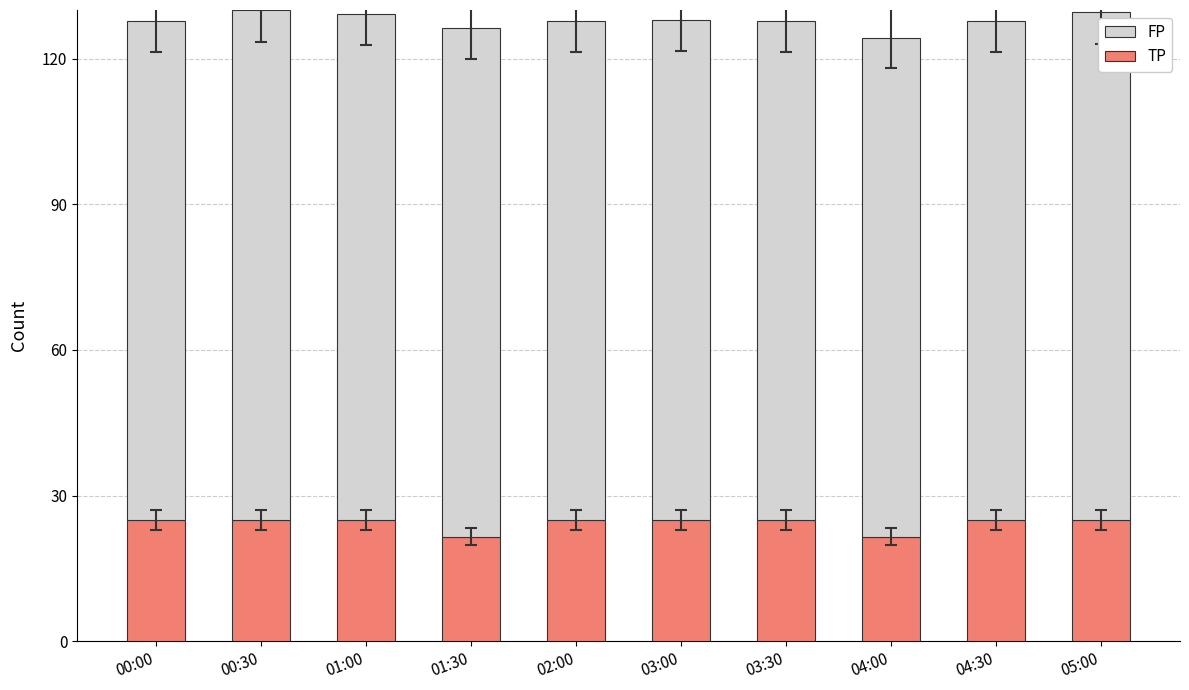

What is the total value across all series at 00:30?

130.0